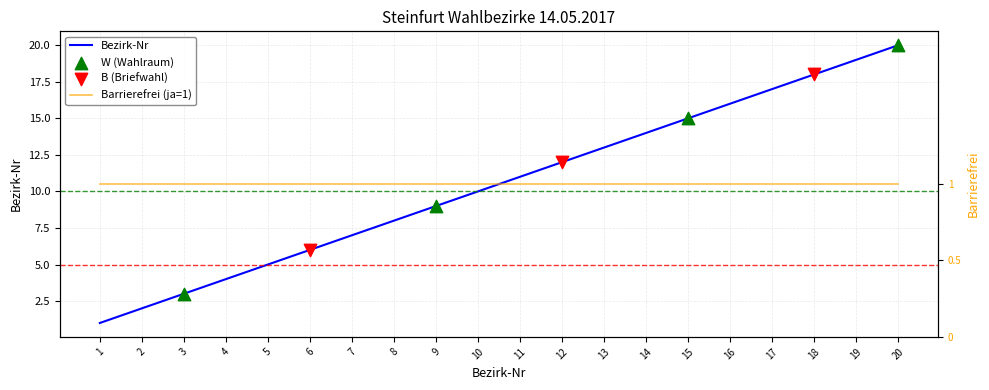

What is the change in value from 3 to 12?

+9